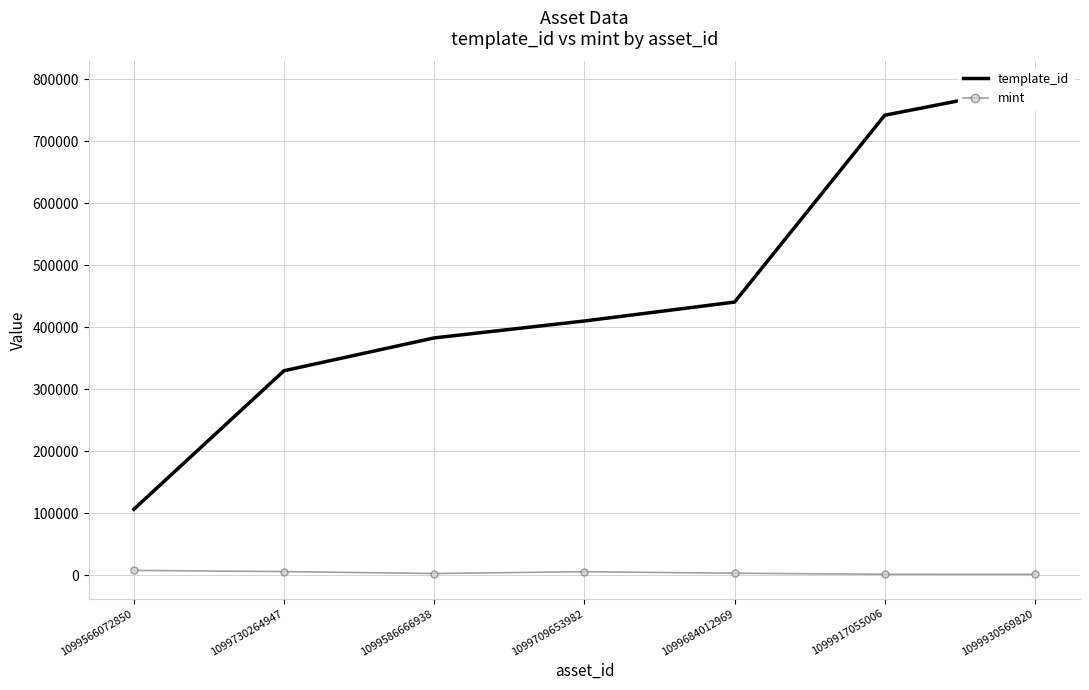

What is the total value across all series at 1099930569820?

791323